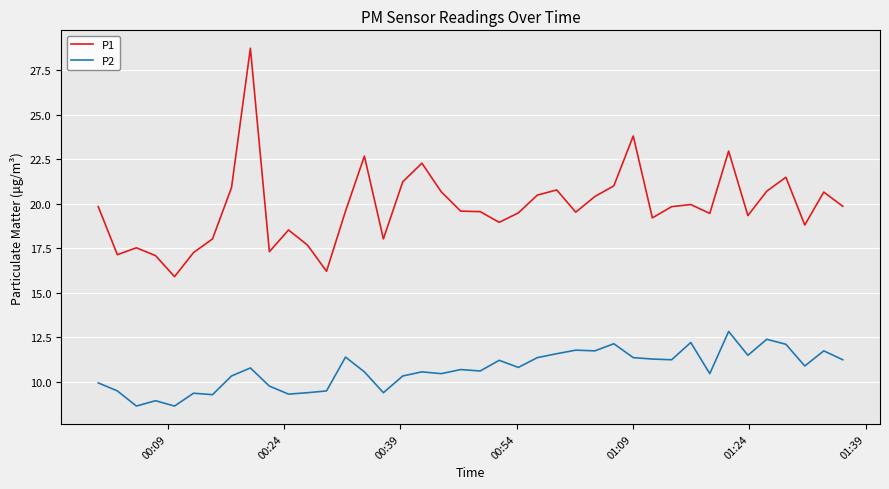

Which series has the largest total across all categories?

P1